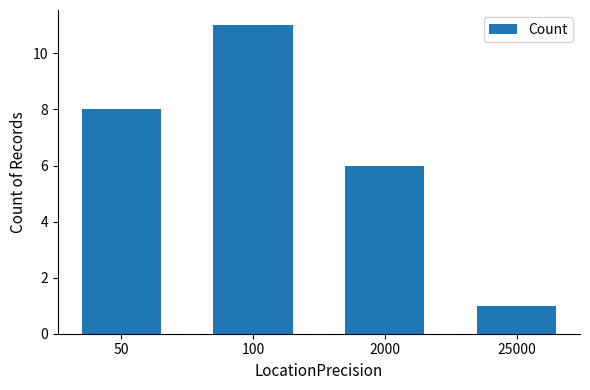

Approximately how many times larger is the value at 50 compared to 100?

0.7